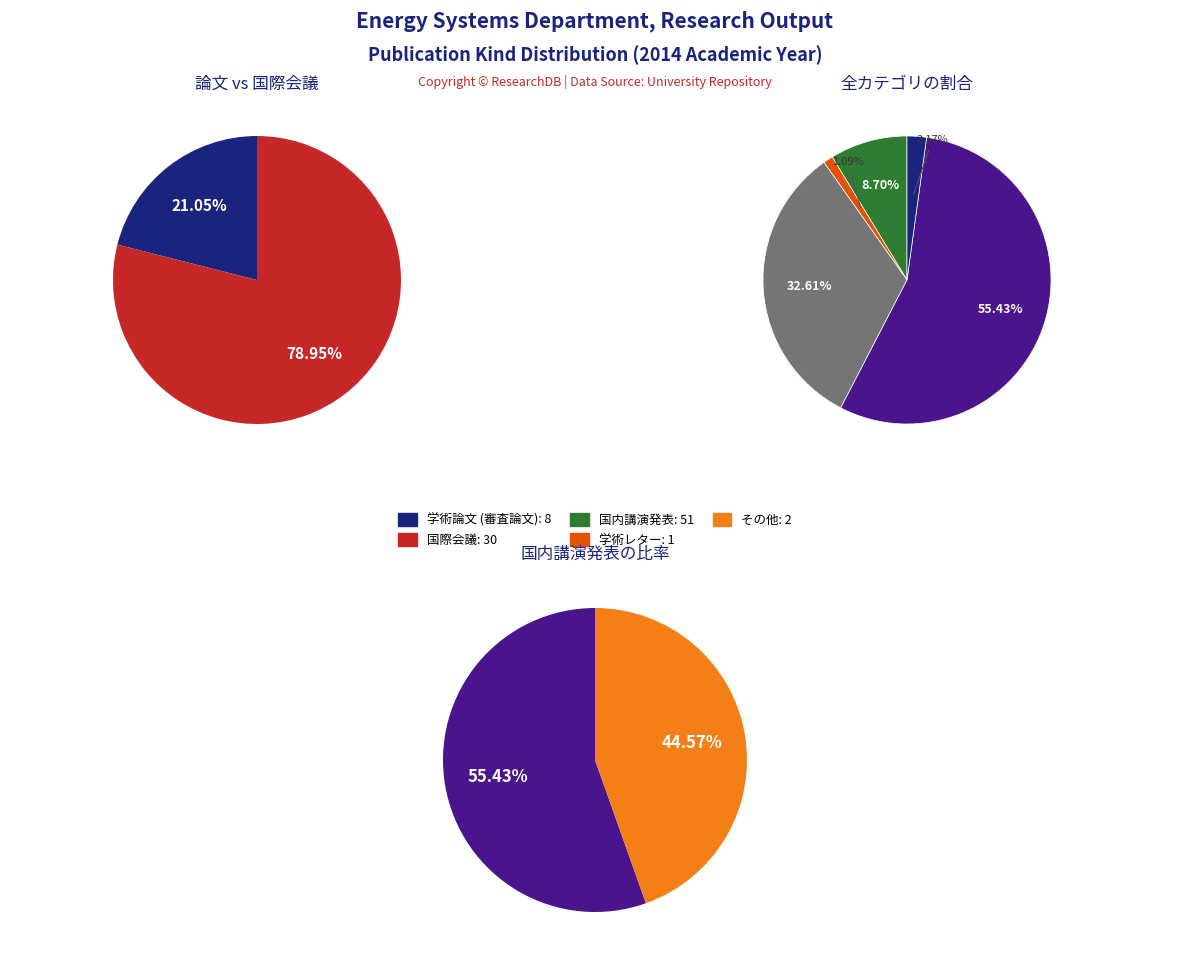

Is it true that 国際会議 is 33% of the pie?

True